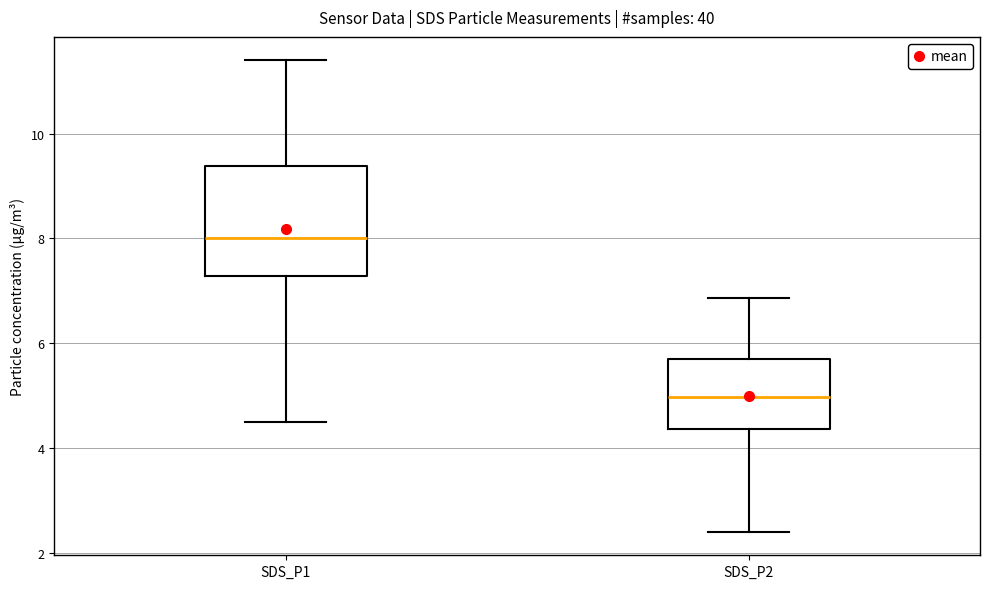

Which box is the tallest, from its lower edge to its upper edge?

SDS_P1